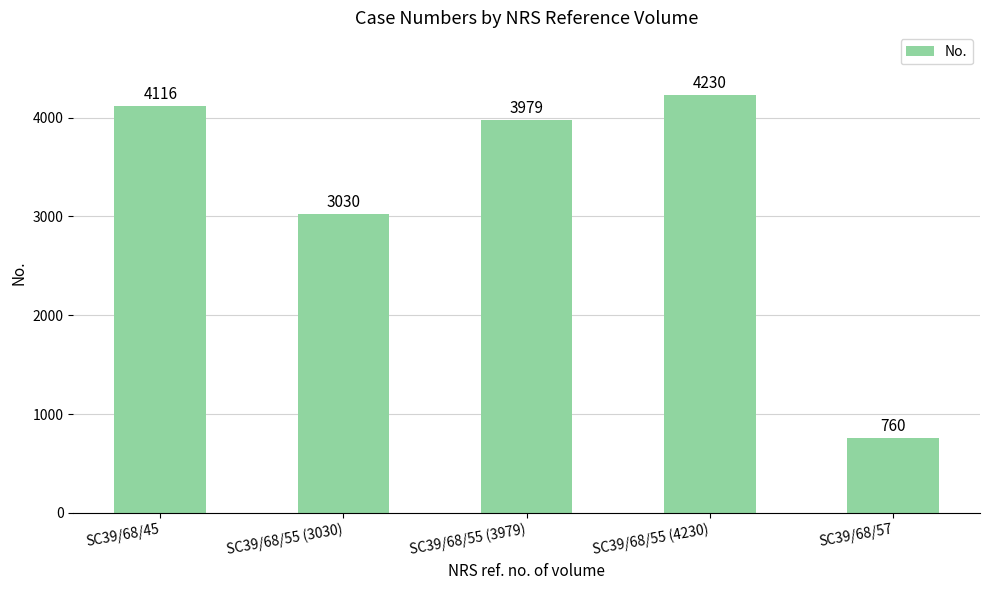

What is the sum of the values at SC39/68/55 (4230) and SC39/68/57?

4990